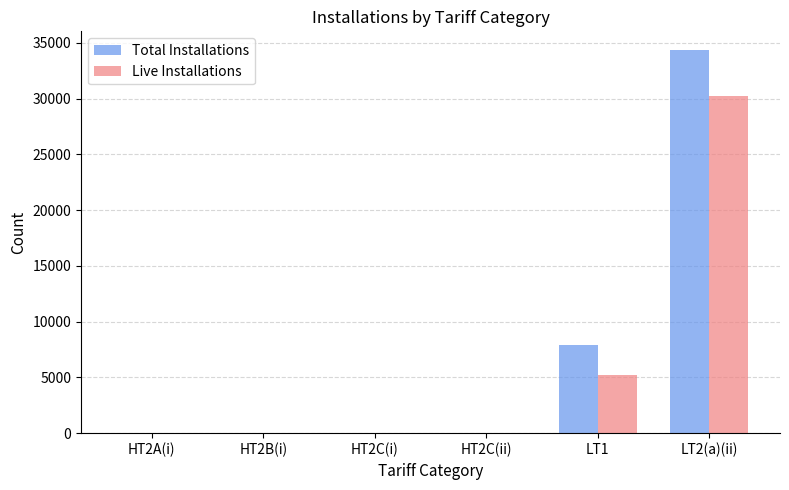

What is the total value across all series at LT2(a)(ii)?

64616